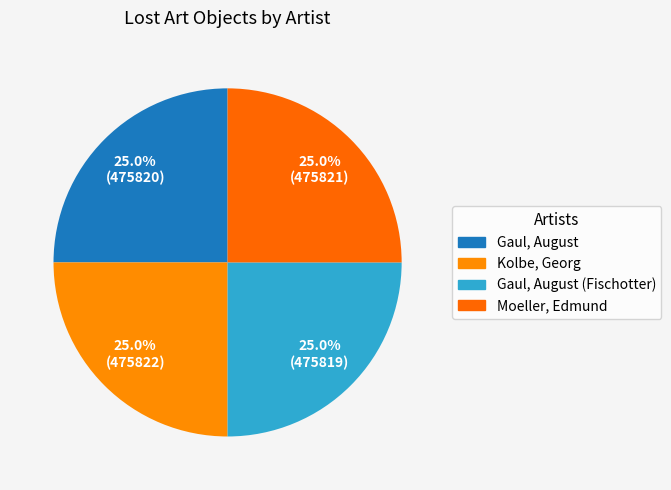

How many slices are in this pie chart?

4